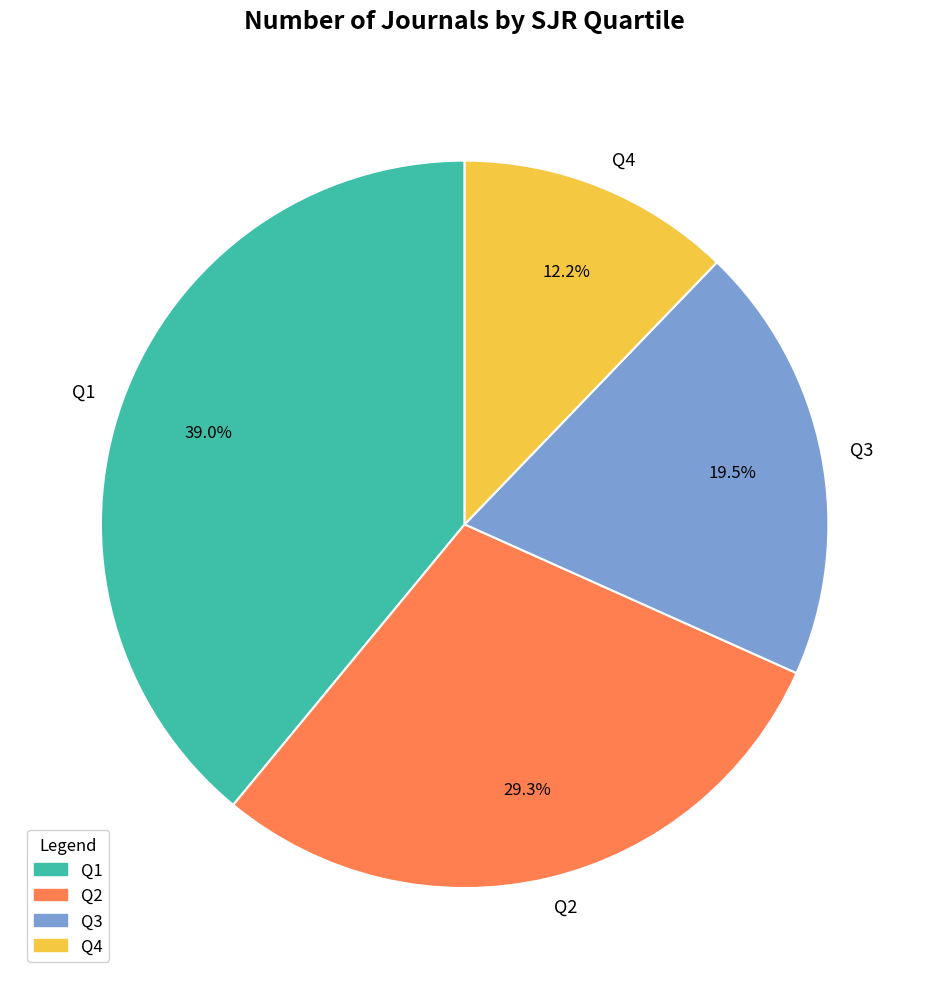

How many slices are in this pie chart?

4